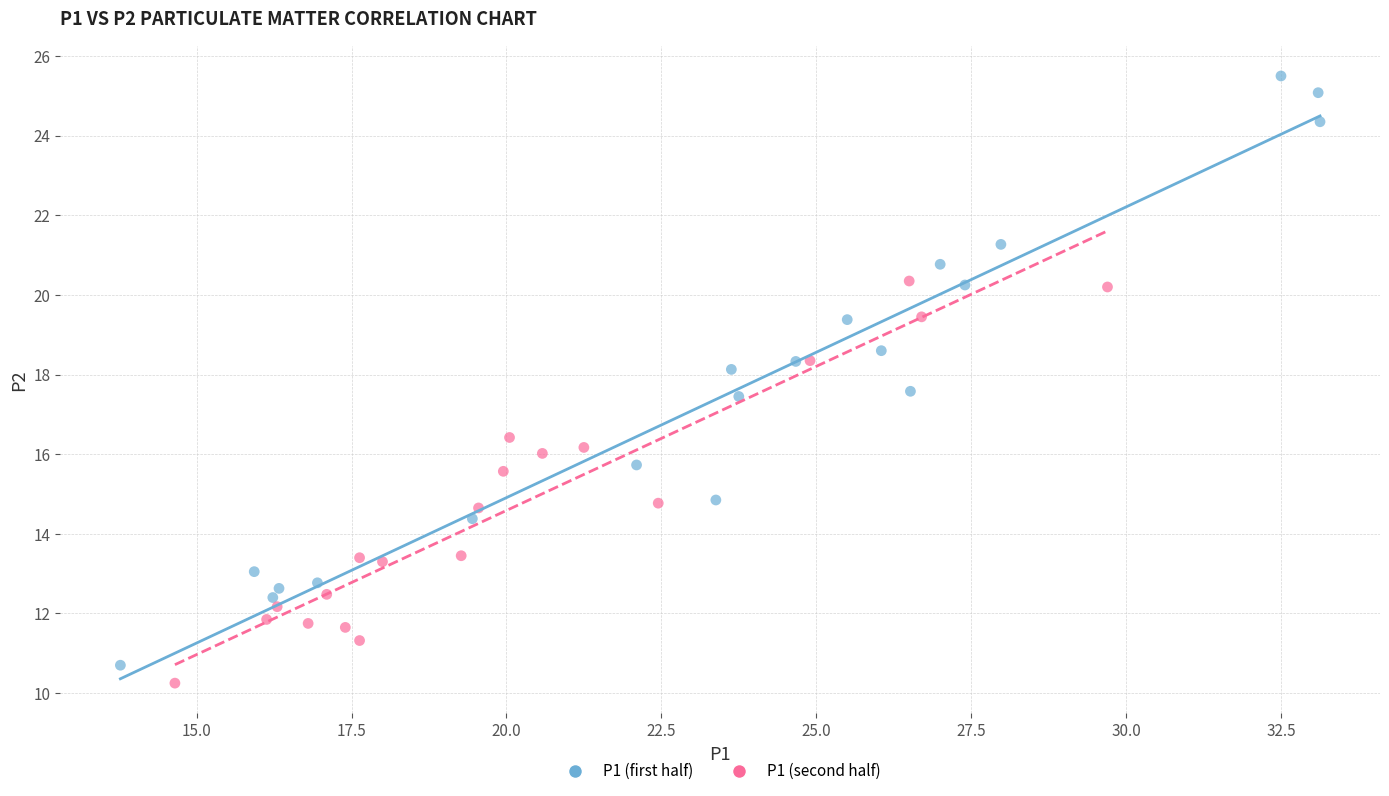

Which series has the widest spread of Y values?

P1 (first half)